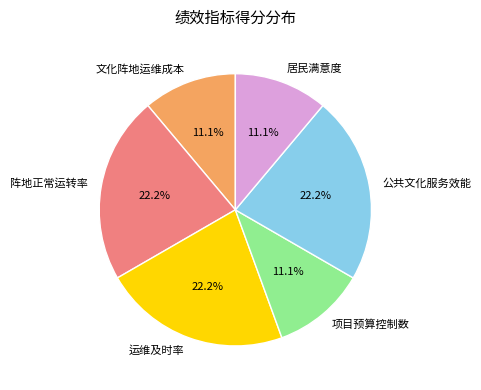

Combined, do 公共文化服务效能 and 文化阵地运维成本 account for over 50%?

No